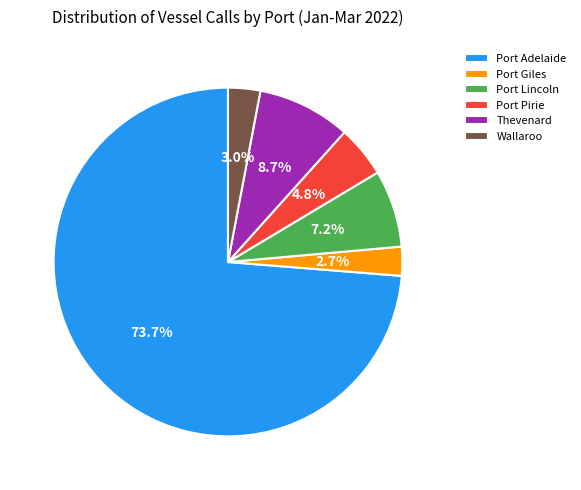

To the nearest percent, what portion does Port Giles represent?

3%